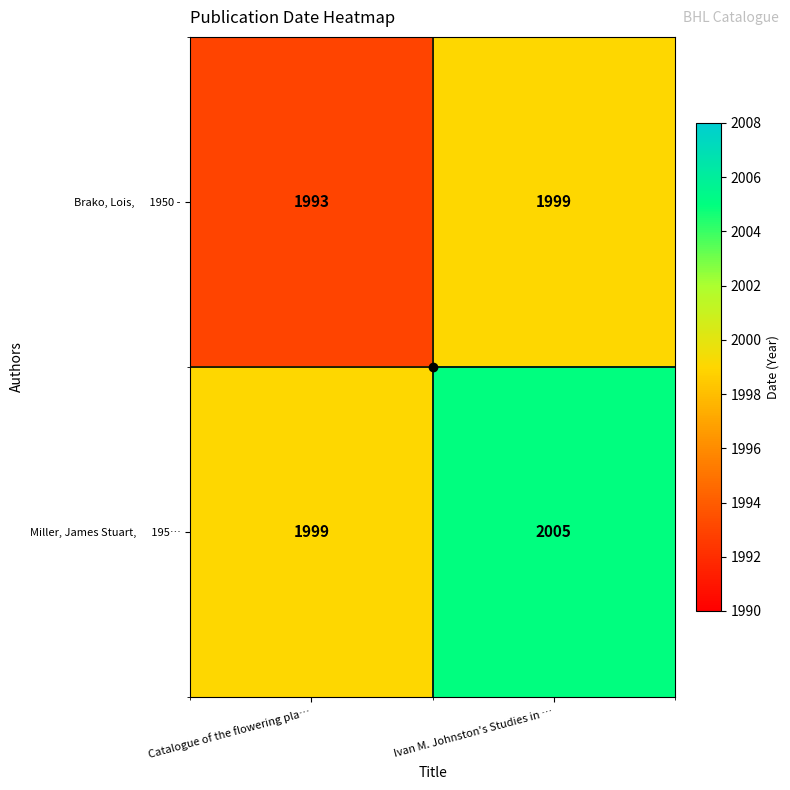

What is the difference between the highest and lowest values at Ivan M. Johnston's Studies in …?

6